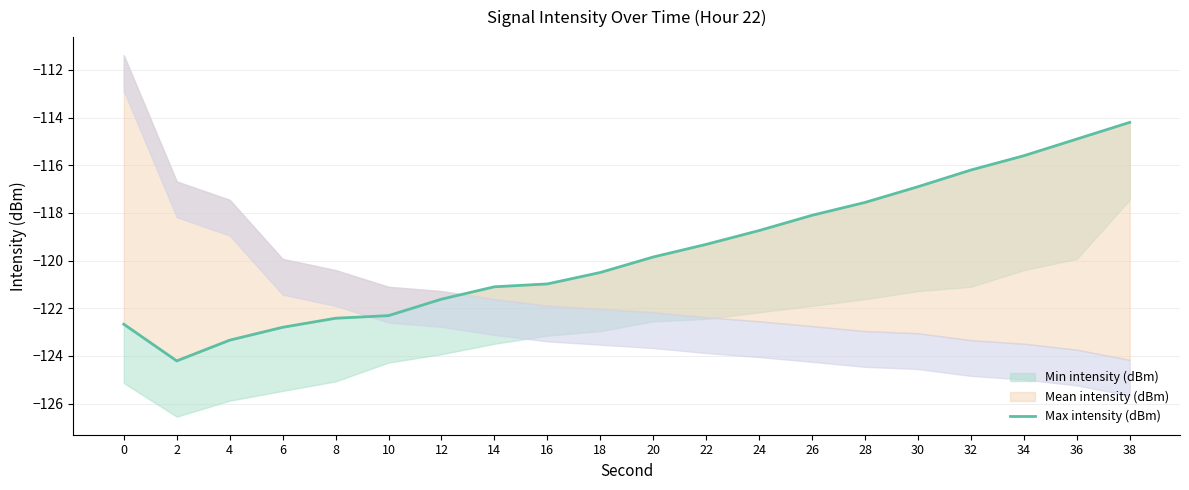

Reading right to left, list all the values displayed in this chart.

38=-114.2	36=-114.9	34=-115.6	32=-116.2	30=-116.9	28=-117.6	26=-118.1	24=-118.7	22=-119.3	20=-119.8	18=-120.5	16=-121.0	14=-121.1	12=-121.6	10=-122.3	8=-122.4	6=-122.8	4=-123.3	2=-124.2	0=-122.7